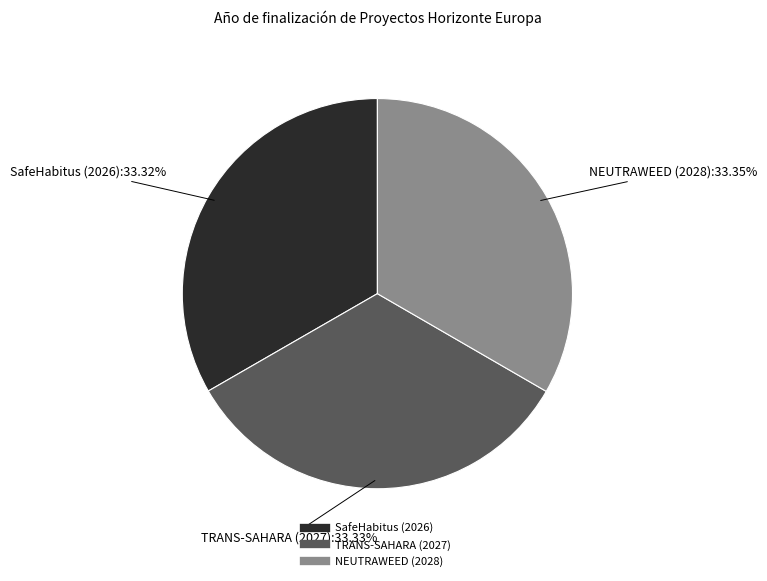

To the nearest percent, what percentage of the pie is SafeHabitus (2026)?

33%